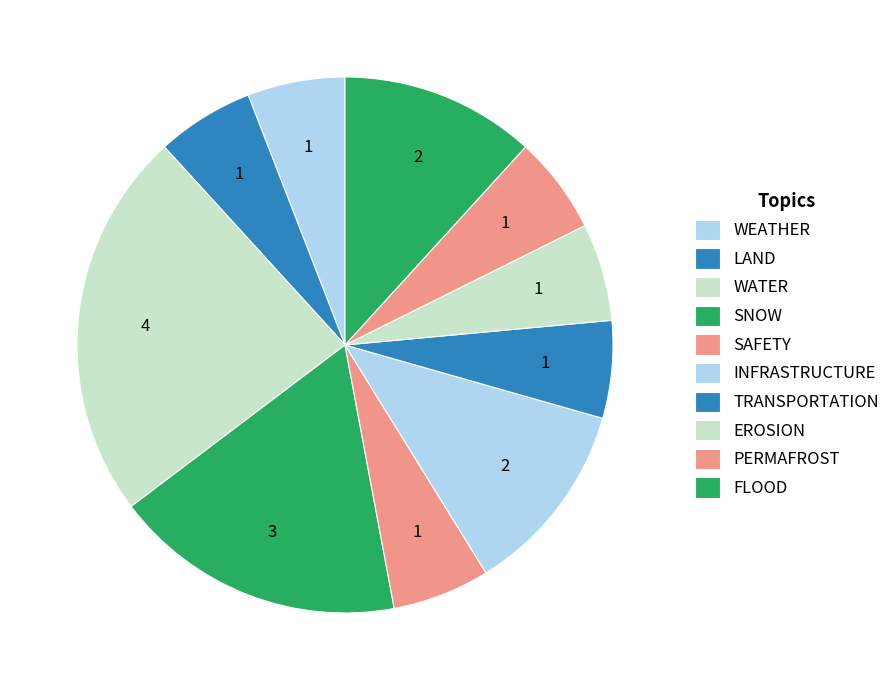

Rank the categories by value from lowest to highest.

FLOOD, WEATHER, LAND, SAFETY, TRANSPORTATION, EROSION, PERMAFROST, INFRASTRUCTURE, SNOW, WATER